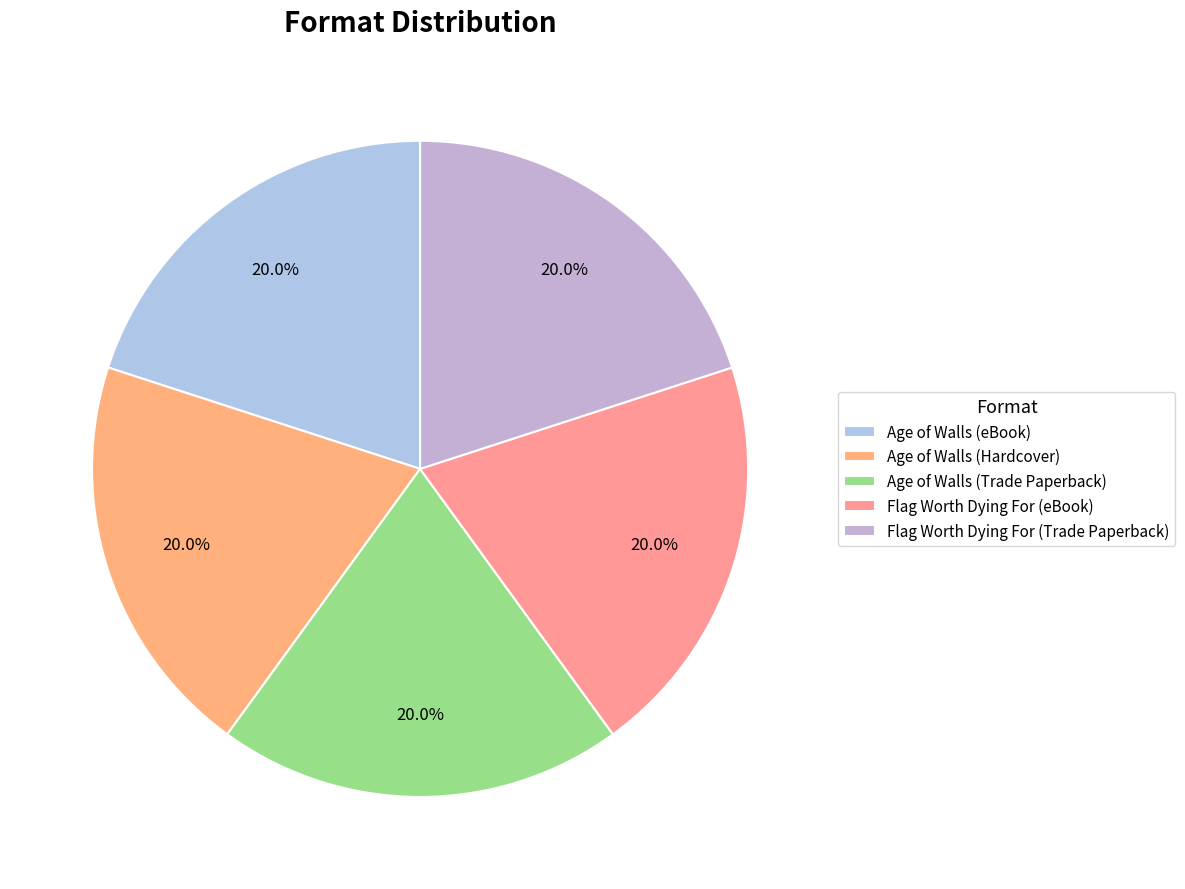

The Age of Walls (Hardcover) slice represents 30% of the pie. True or false?

False